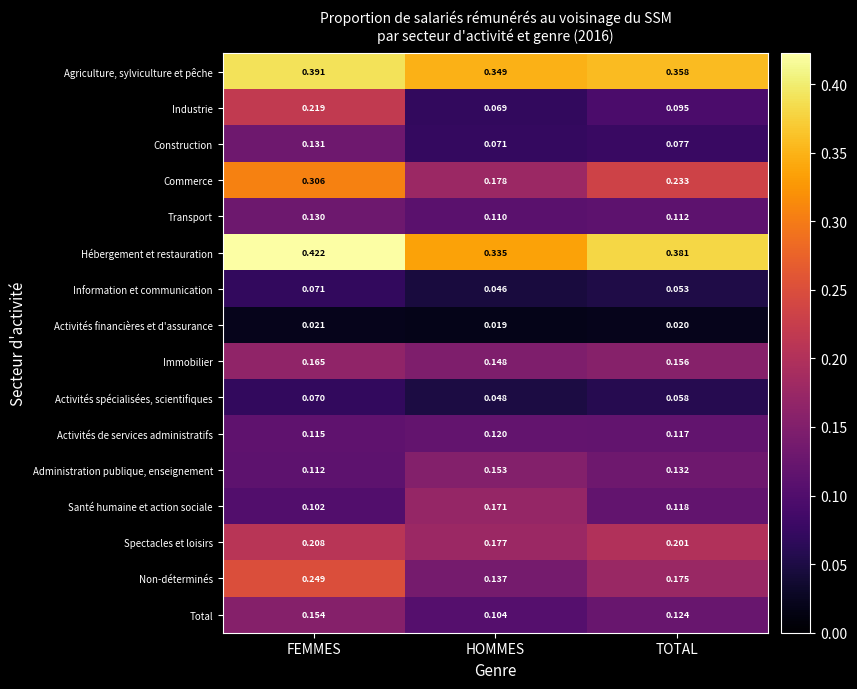

At how many categories does at least one series exceed 0?

3